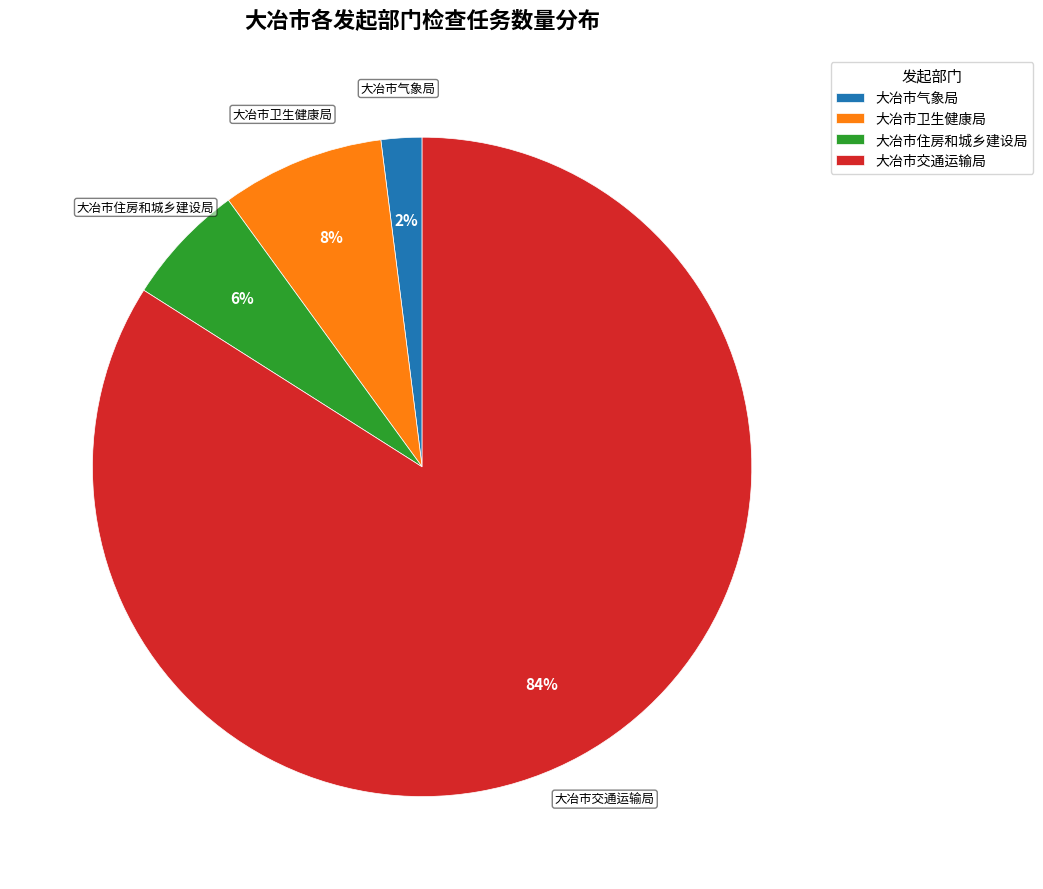

True or false: 大冶市交通运输局 accounts for 94% of the total.

False